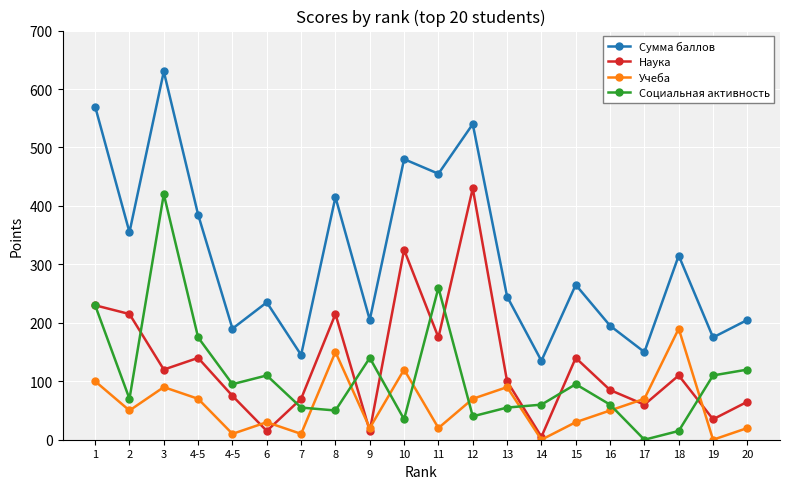

What are all the series names shown in the legend?

Сумма баллов, Наука, Учеба, Социальная активность